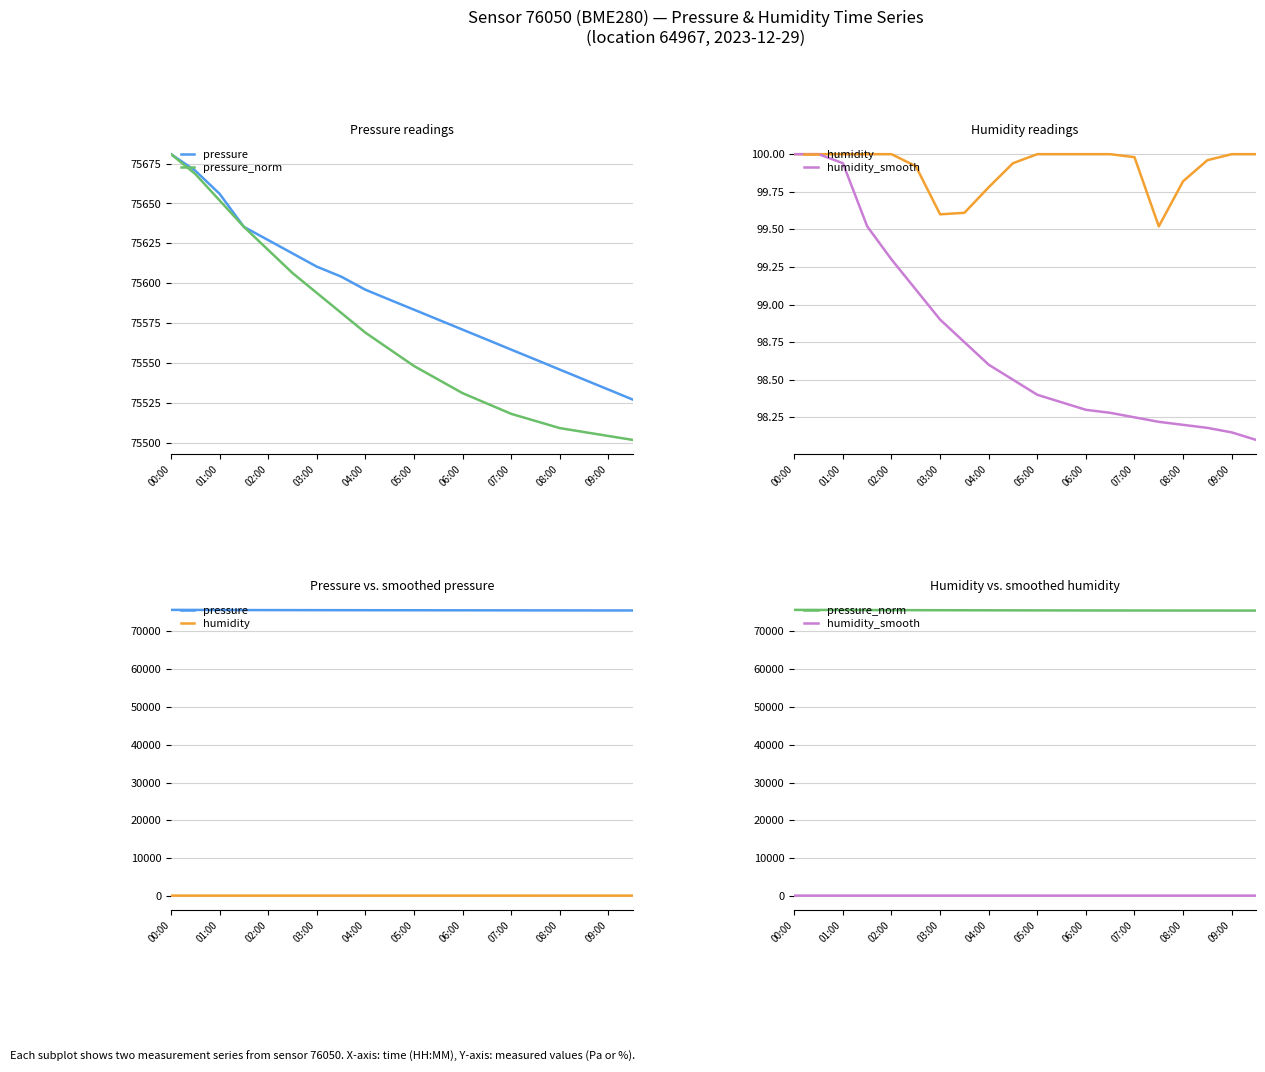

List the series in order of their peak value, lowest first.

humidity, humidity_smooth, pressure, pressure_norm